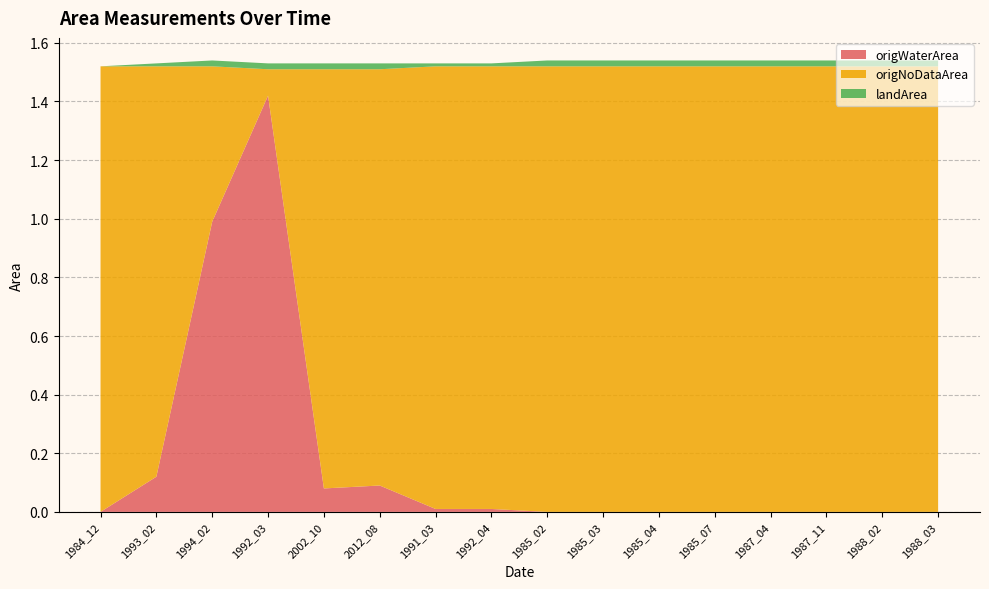

Reading left to right, transcribe all the data shown in this chart.

origWaterArea: 1984_12=0.0	1993_02=0.1	1994_02=1.0	1992_03=1.4	2002_10=0.1	2012_08=0.1	1991_03=0.0	1992_04=0.0	1985_02=0.0	1985_03=0.0	1985_04=0.0	1985_07=0.0	1987_04=0.0	1987_11=0.0	1988_02=0.0	1988_03=0.0
origNoDataArea: 1984_12=1.5	1993_02=1.4	1994_02=0.5	1992_03=0.1	2002_10=1.4	2012_08=1.4	1991_03=1.5	1992_04=1.5	1985_02=1.5	1985_03=1.5	1985_04=1.5	1985_07=1.5	1987_04=1.5	1987_11=1.5	1988_02=1.5	1988_03=1.5
landArea: 1984_12=0.0	1993_02=0.0	1994_02=0.0	1992_03=0.0	2002_10=0.0	2012_08=0.0	1991_03=0.0	1992_04=0.0	1985_02=0.0	1985_03=0.0	1985_04=0.0	1985_07=0.0	1987_04=0.0	1987_11=0.0	1988_02=0.0	1988_03=0.0